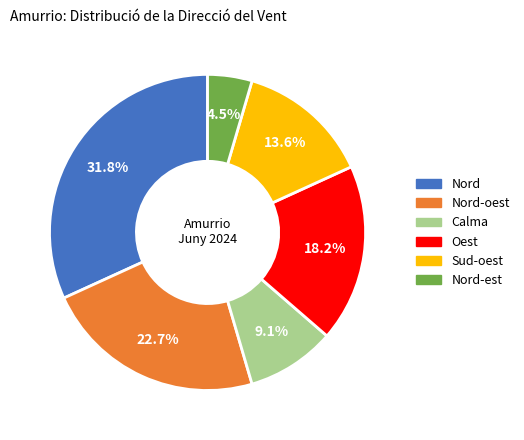

Is there any slice that represents more than half of the pie?

No